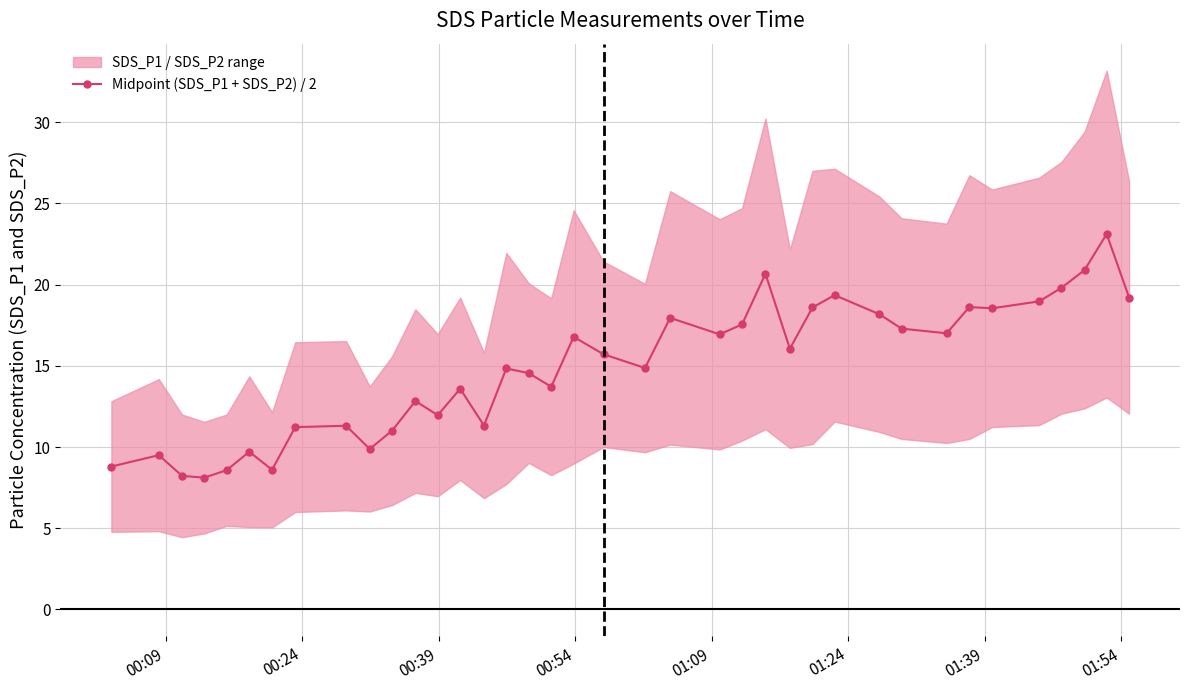

What is the highest value of the Midpoint (SDS_P1 + SDS_P2) / 2 series?

23.1